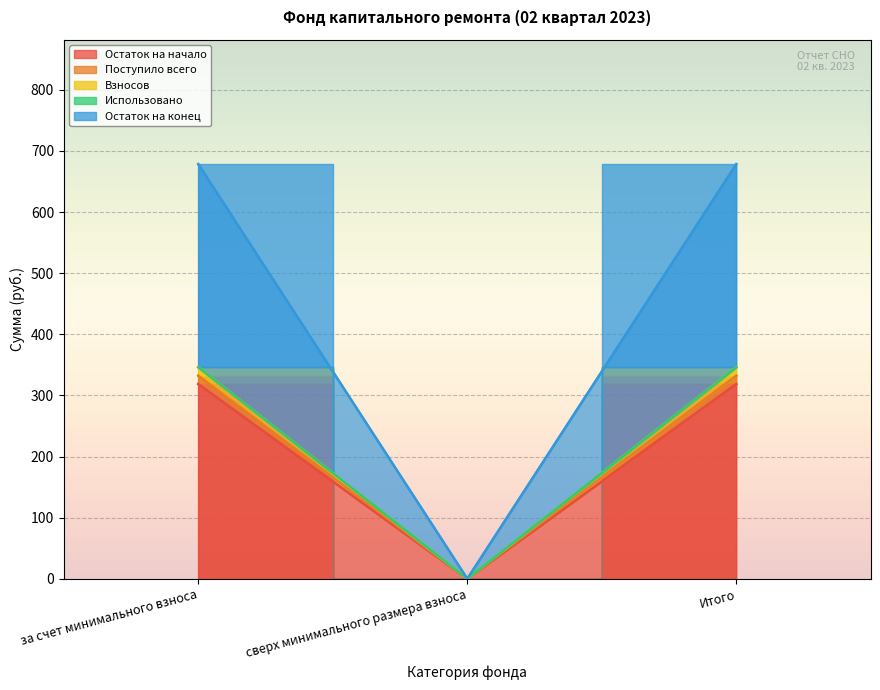

At which category is the sum across all series the highest?

за счет минимального взноса